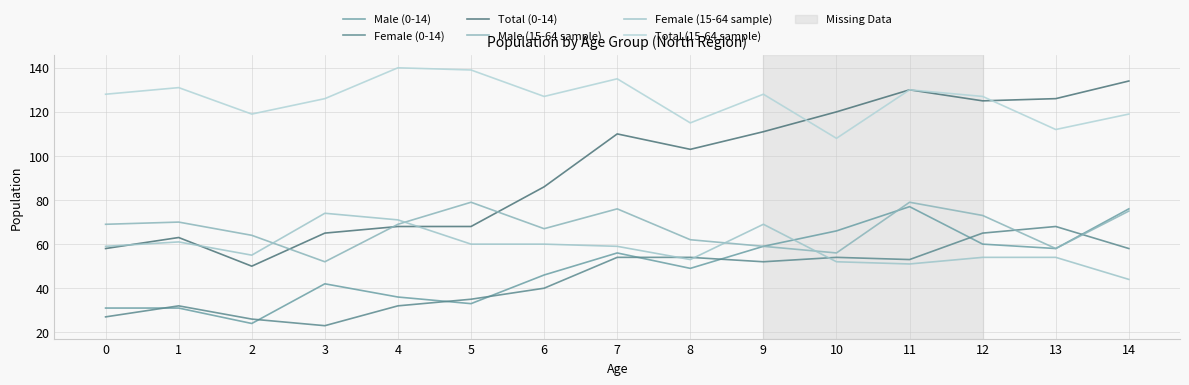

At which category does Total (0-14) reach its first local valley?

2